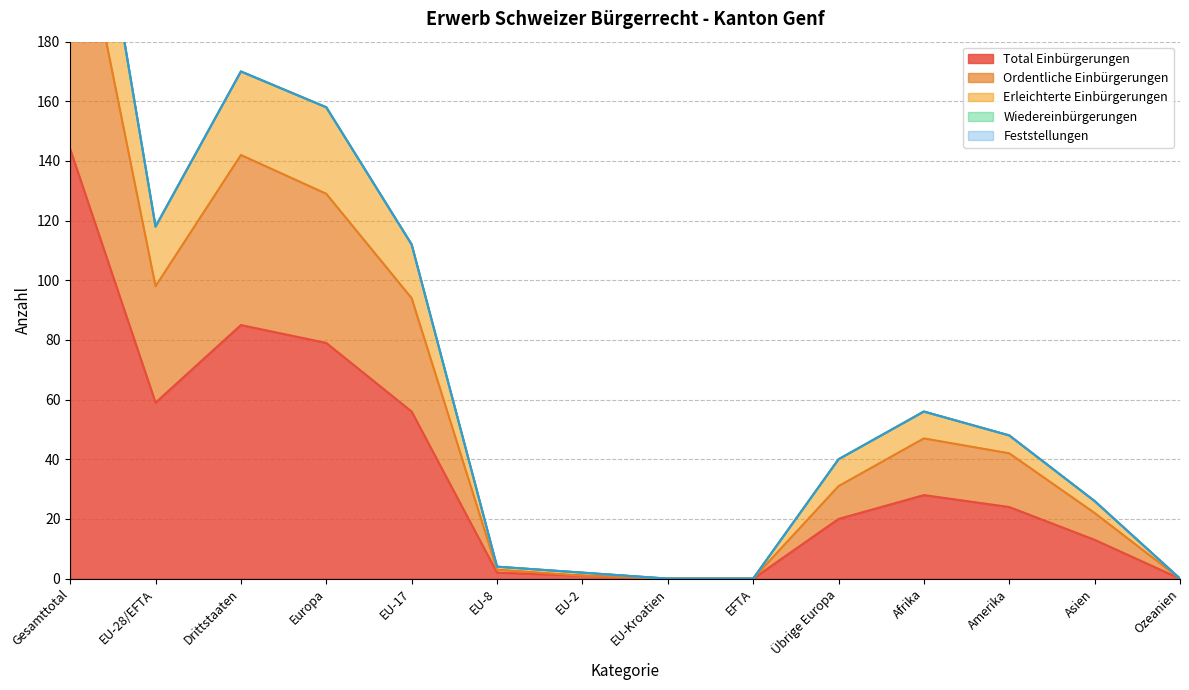

The value of Total Einbürgerungen at Drittstaaten is 85. True or false?

True